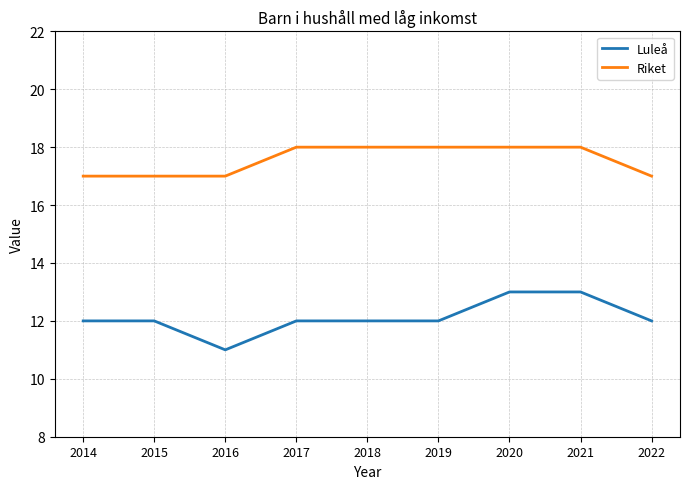

Reading right to left, extract all data points from this chart.

Luleå: 2022=12	2021=13	2020=13	2019=12	2018=12	2017=12	2016=11	2015=12	2014=12
Riket: 2022=17	2021=18	2020=18	2019=18	2018=18	2017=18	2016=17	2015=17	2014=17